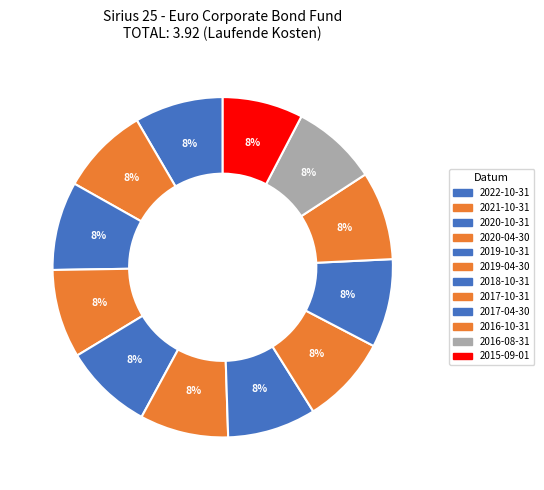

Count the number of slices in the pie.

12